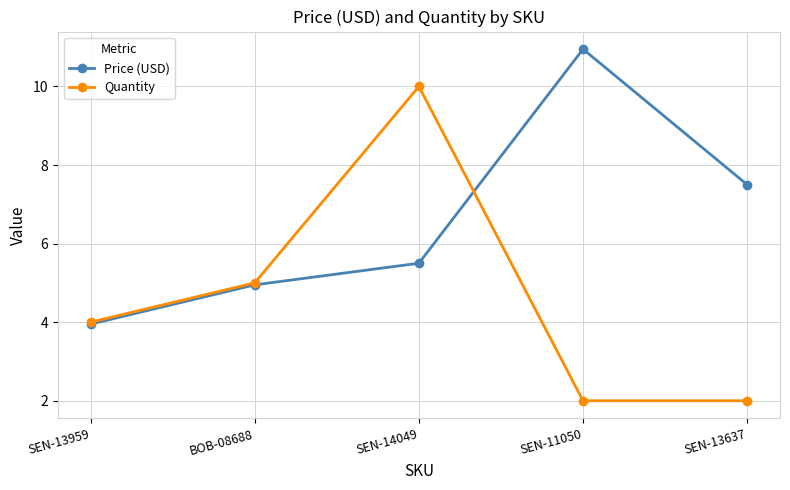

Where is Quantity nearest to the value 6?

BOB-08688